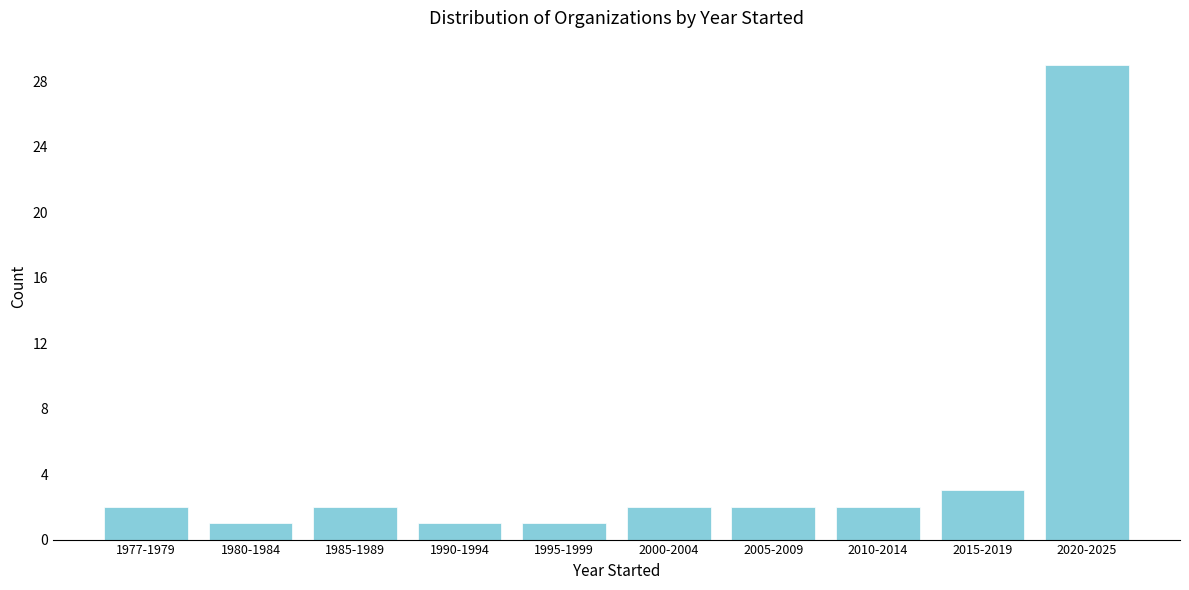

Reading right to left, list all the values displayed in this chart.

2020-2025=29	2015-2019=3	2010-2014=2	2005-2009=2	2000-2004=2	1995-1999=1	1990-1994=1	1985-1989=2	1980-1984=1	1977-1979=2